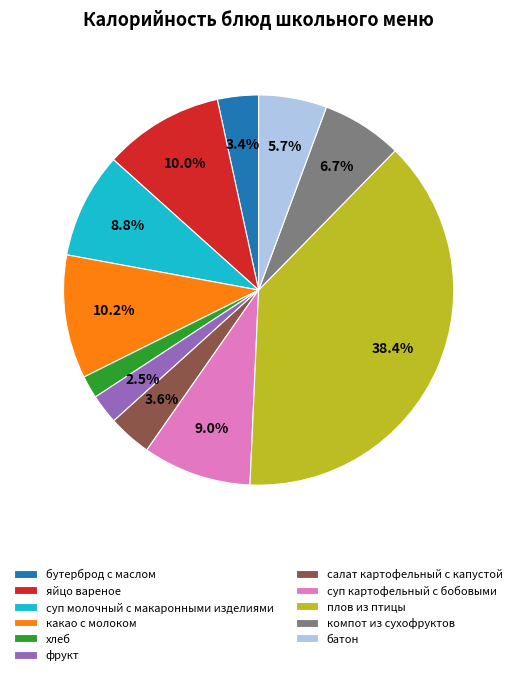

To the nearest percent, what is the difference between the какао с молоком and хлеб slice percentages?

8%